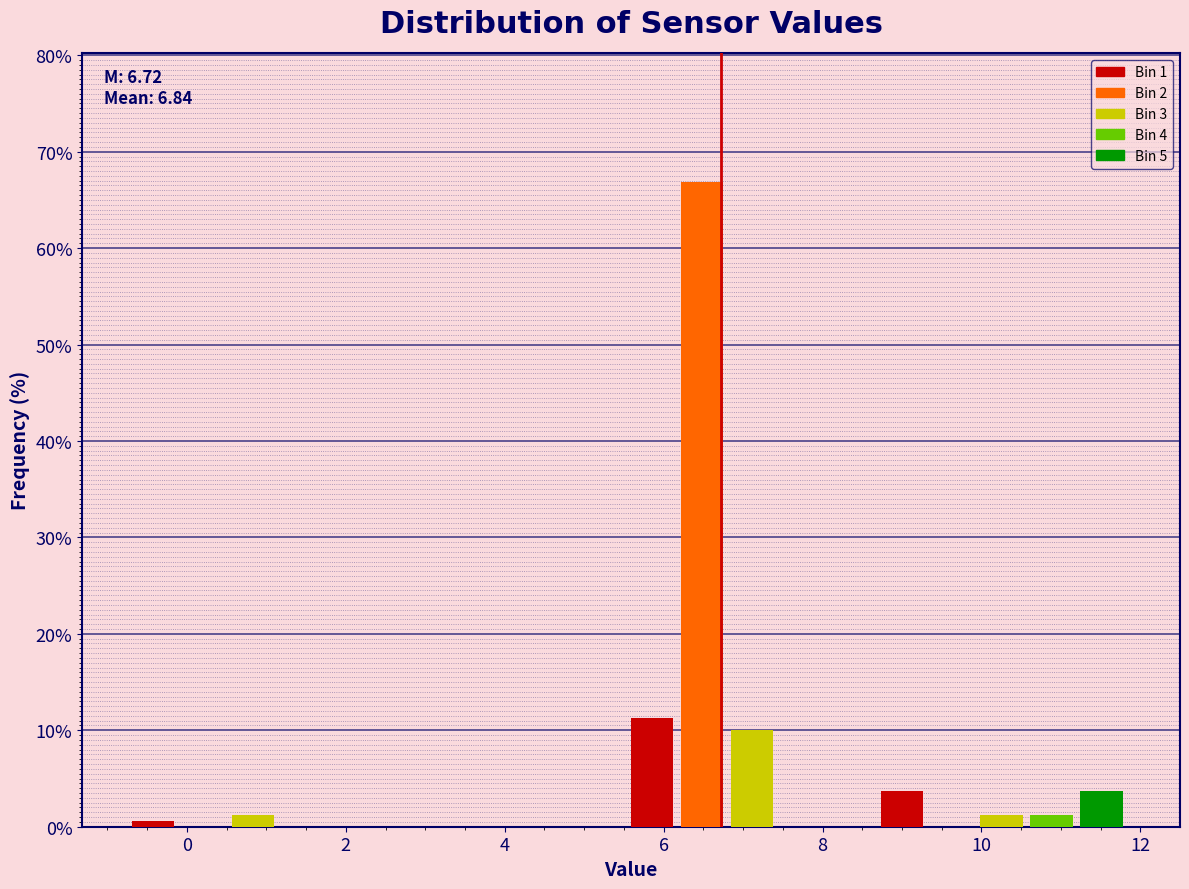

Around what value on the x-axis is the tallest bar? Give the approximate position of its centre, as read against the axis.

6.4